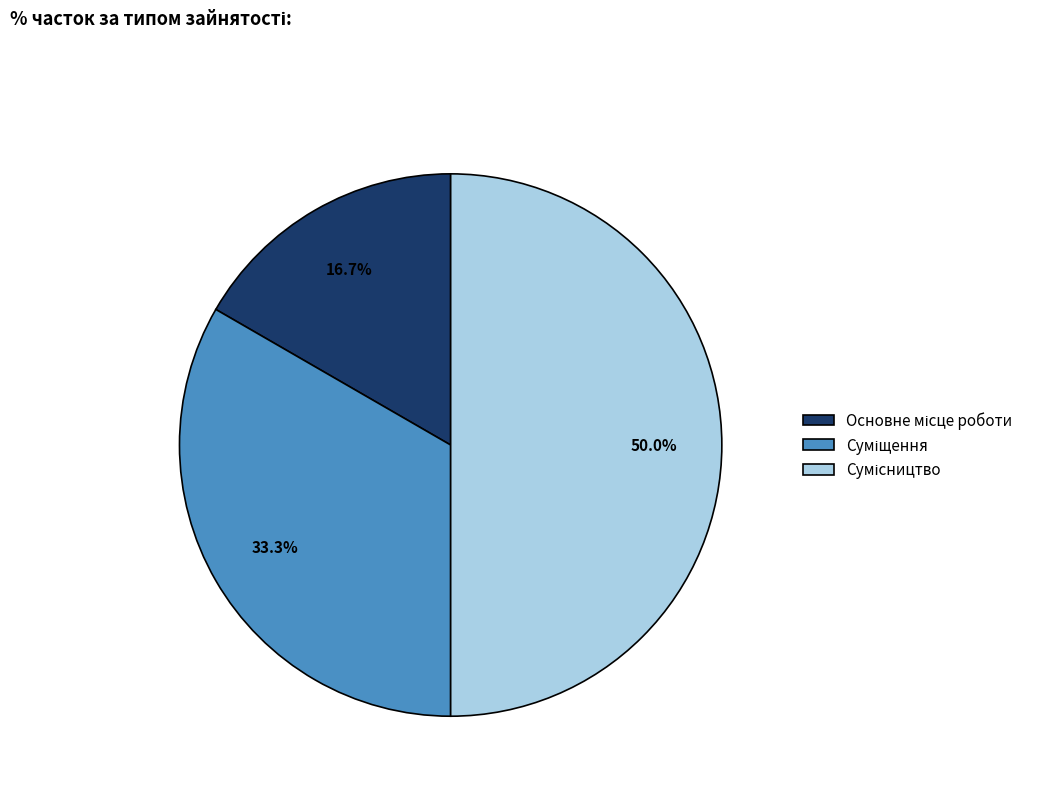

Rank the categories by value from highest to lowest.

Сумісництво, Суміщення, Основне місце роботи